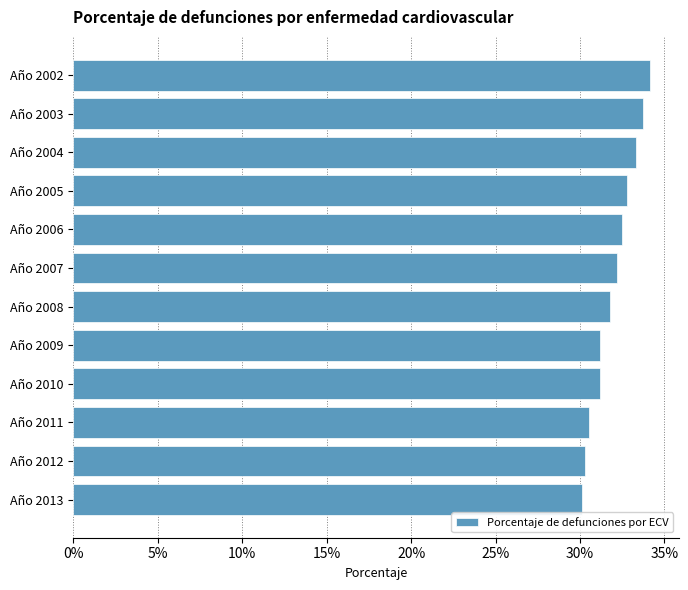

Are the bars horizontal?

Yes